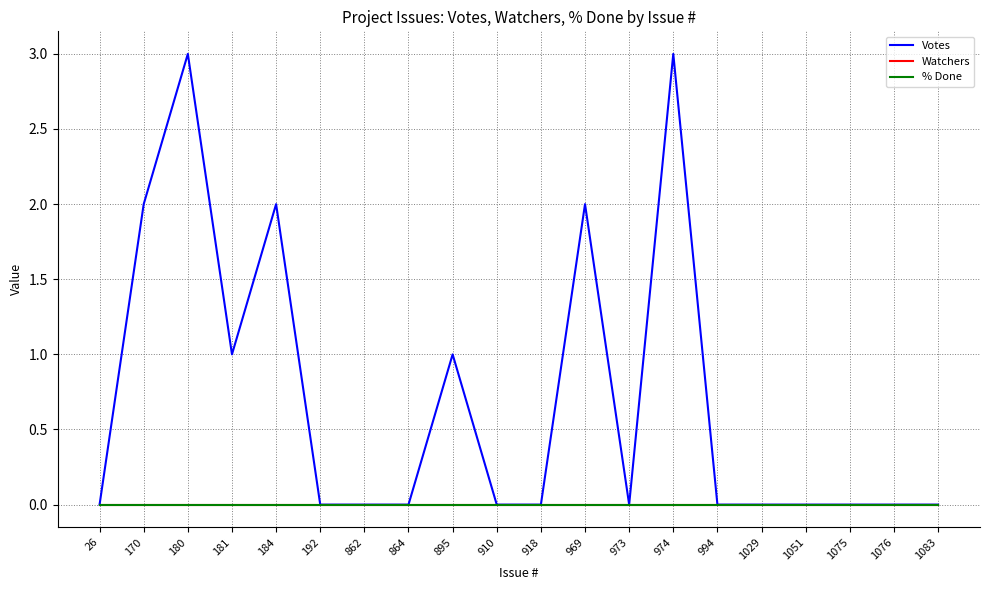

Is the value of % Done at 864 greater than the value of Votes at 969?

No